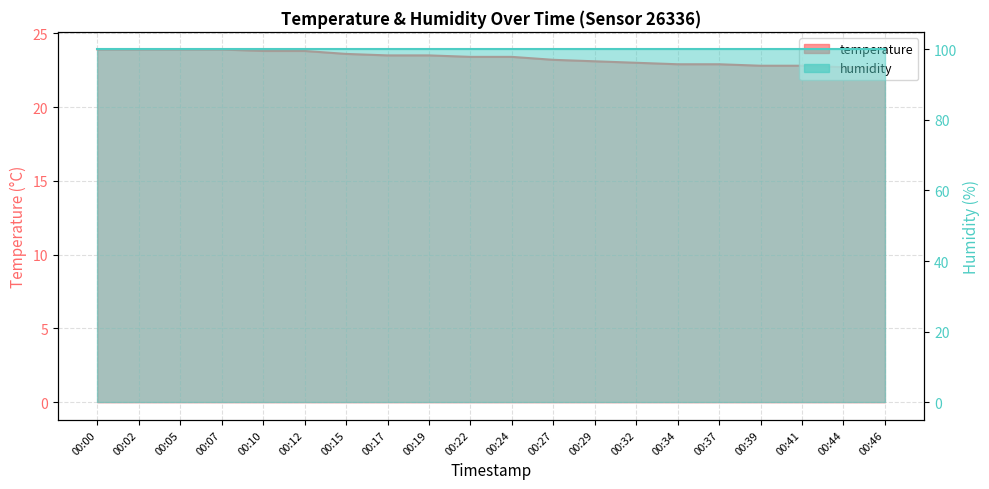

What is the minimum value shown in the chart?

22.7